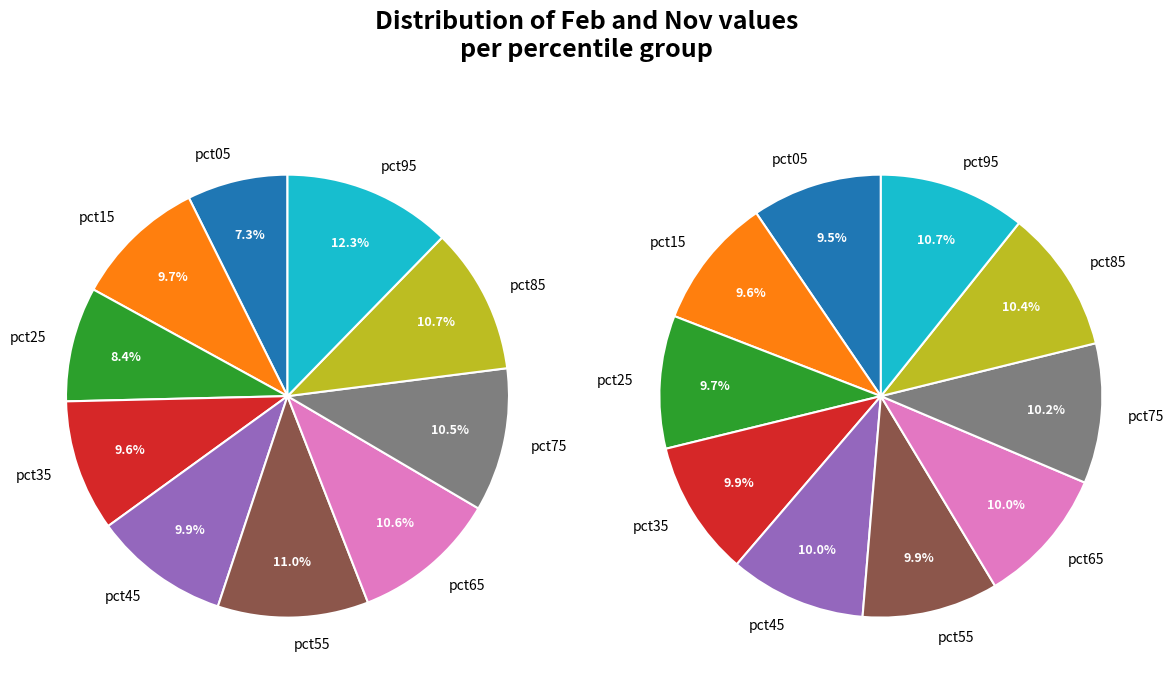

Do 5 and 2 together represent more than half of the pie?

No